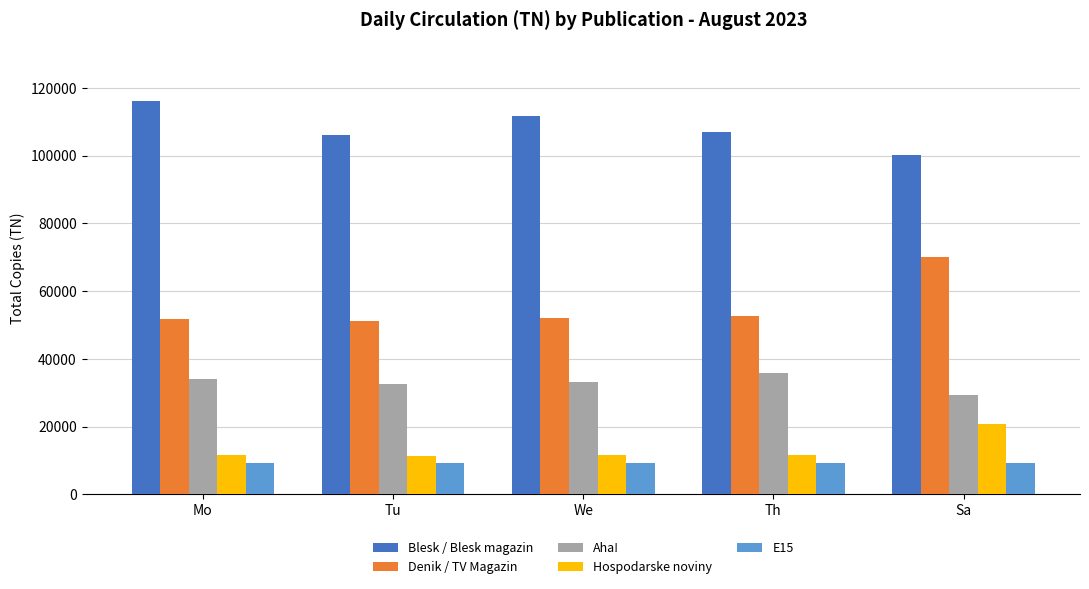

Between Th and Sa, which series saw the biggest shift?

Denik / TV Magazin